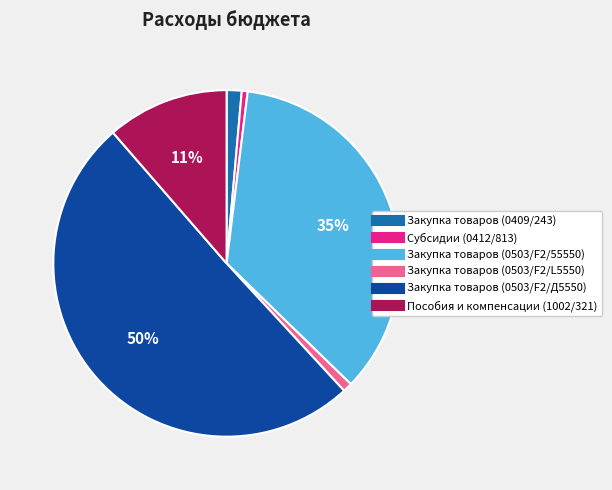

Which slice represents more than half of the pie?

Закупка товаров (0503/F2/Д5550)